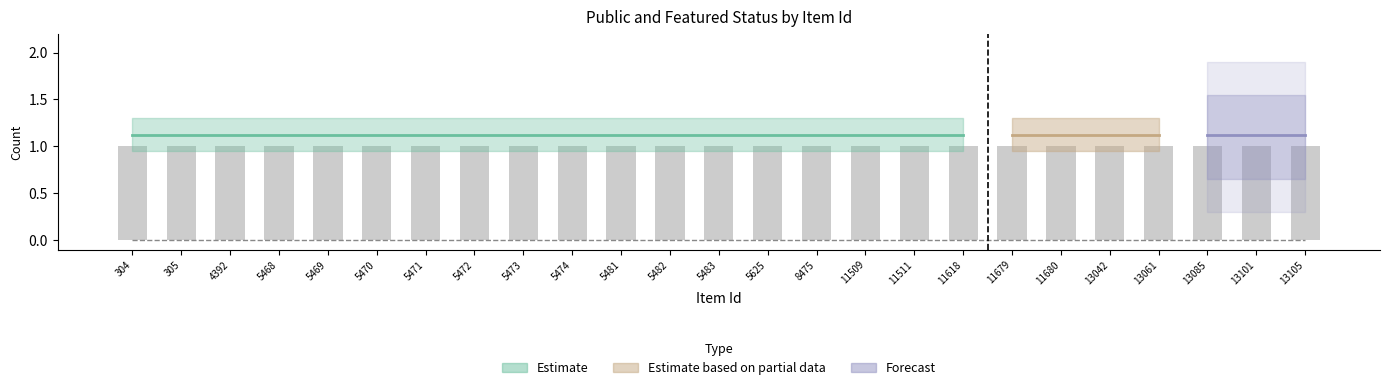

At how many categories does at least one series exceed 0?

25